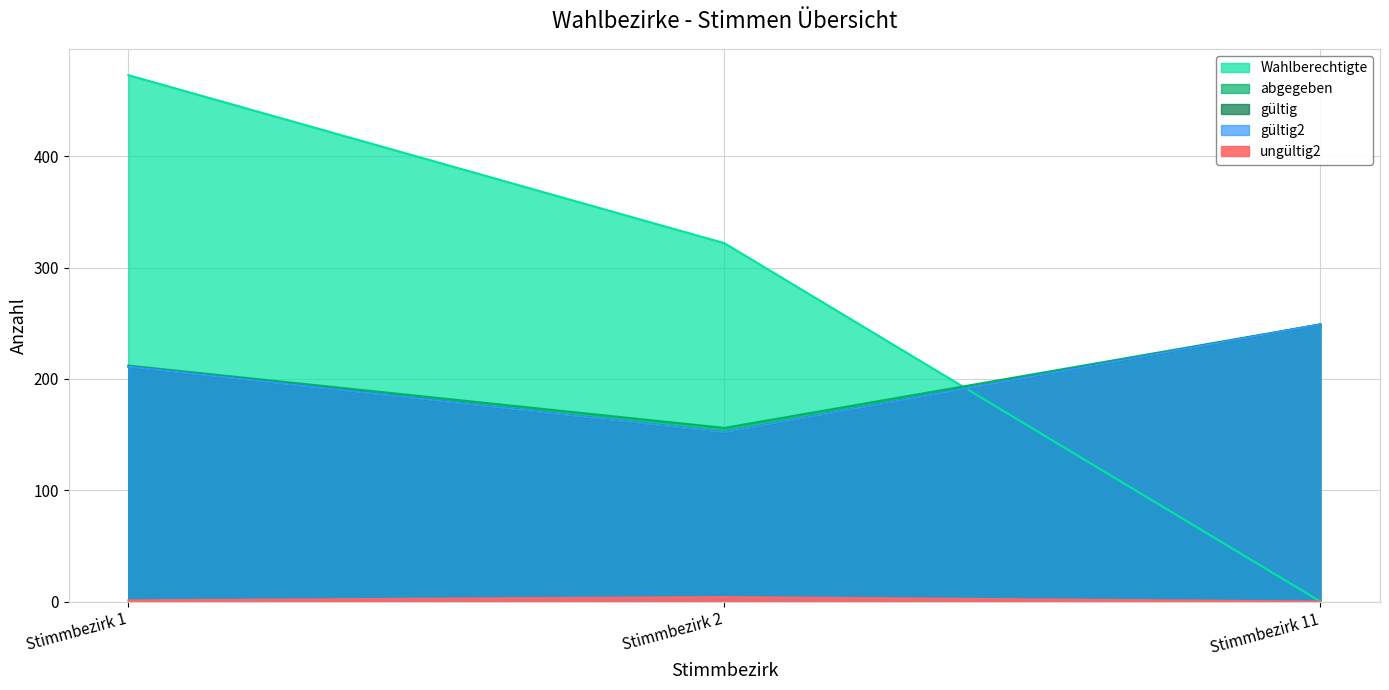

The value of gültig at Stimmbezirk 11 is 249. True or false?

True